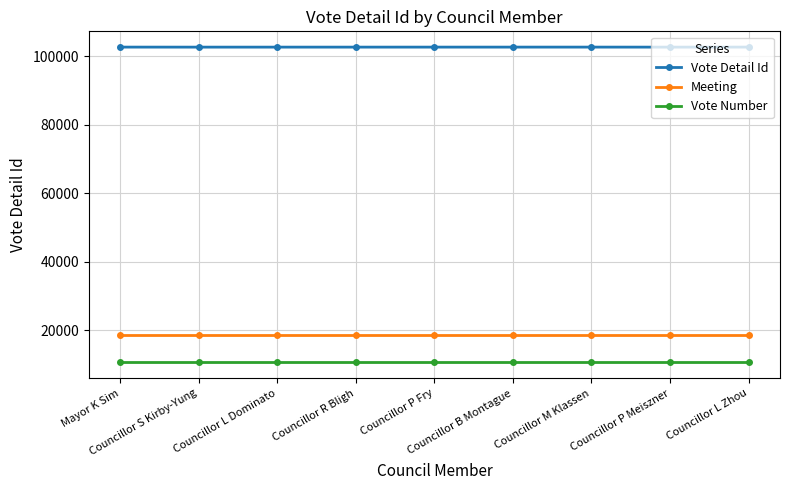

What is the greatest value displayed?

102697